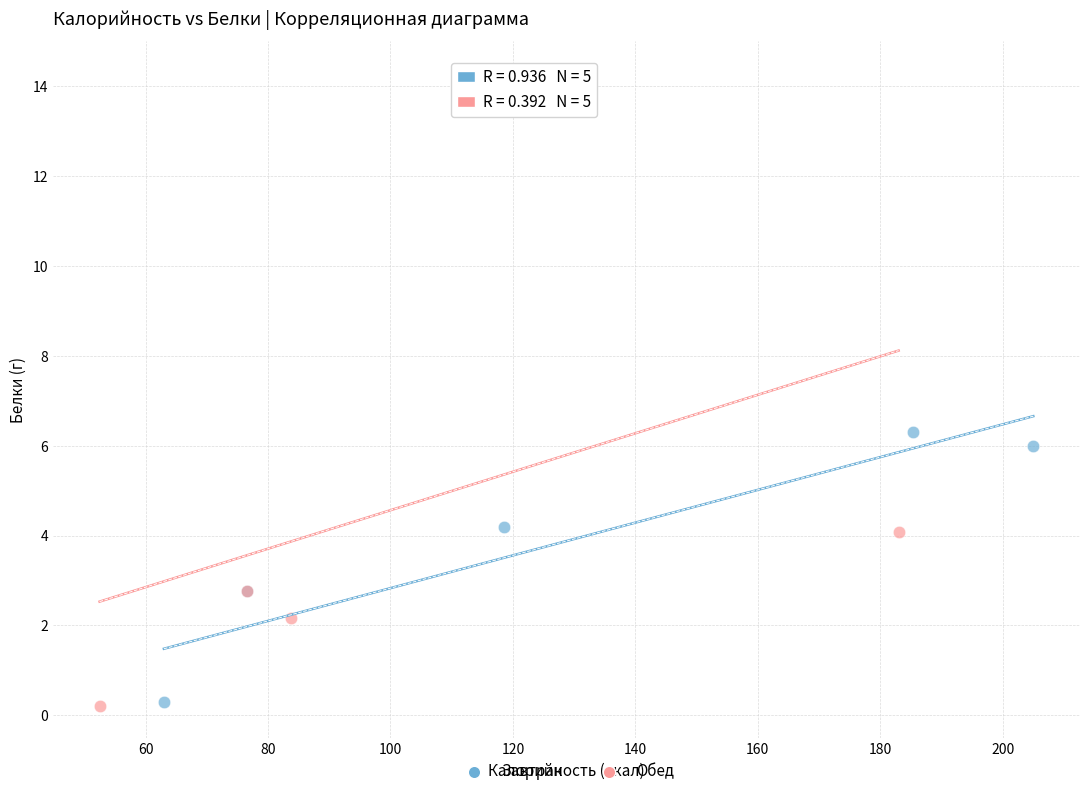

Which series contains the highest Y value?

Обед